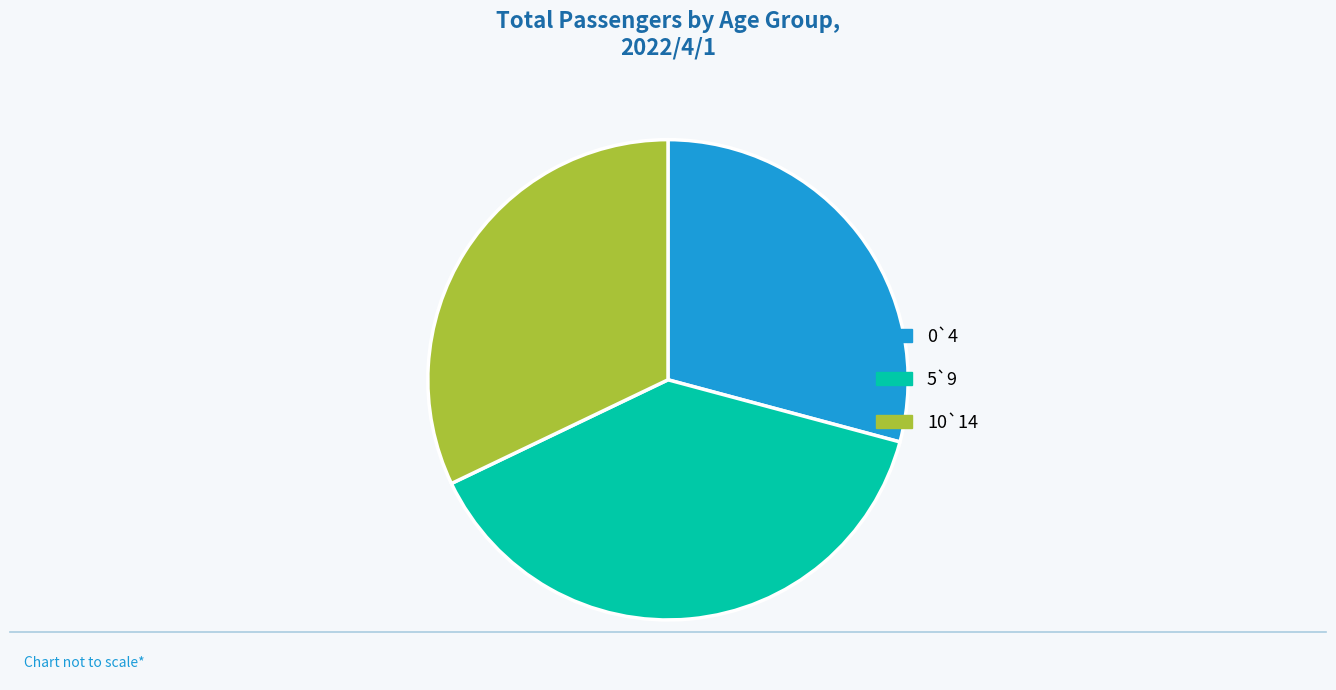

Count the number of slices in the pie.

3